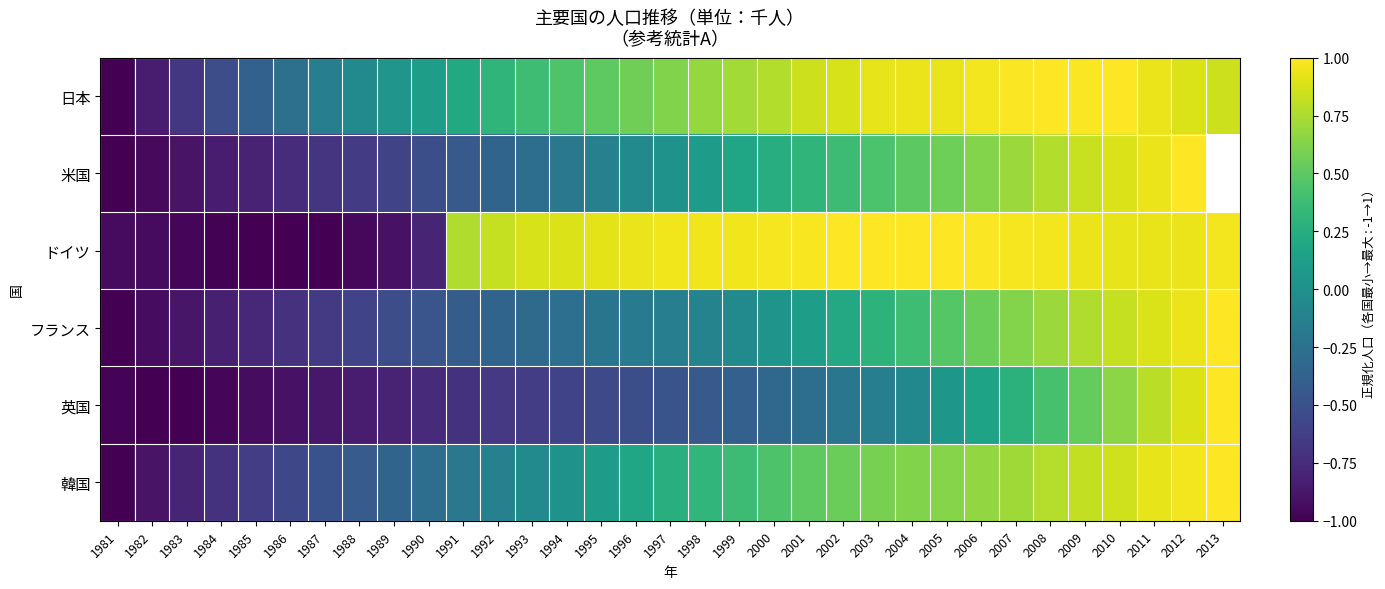

Is it true that 韓国 equals -0.1 at 1992?

True